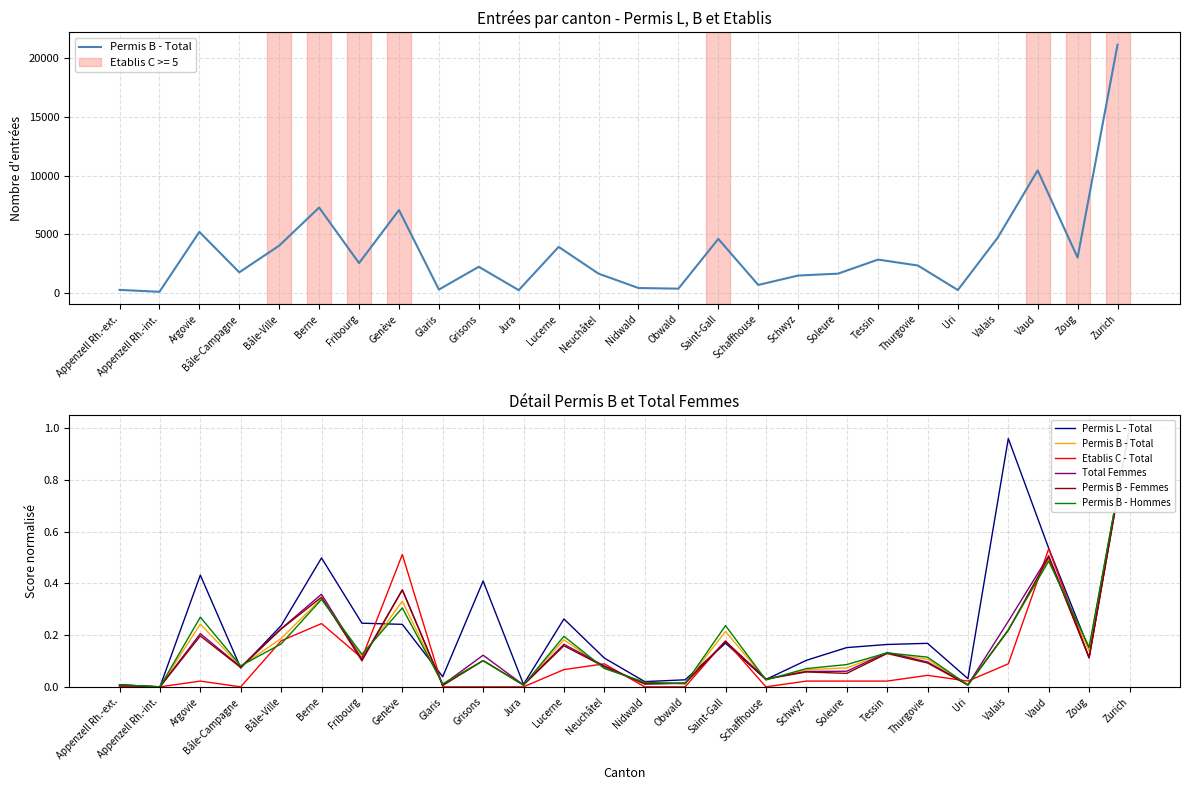

In Etablis C - Total, how many points are higher than both neighbors (excluding endpoints)?

7